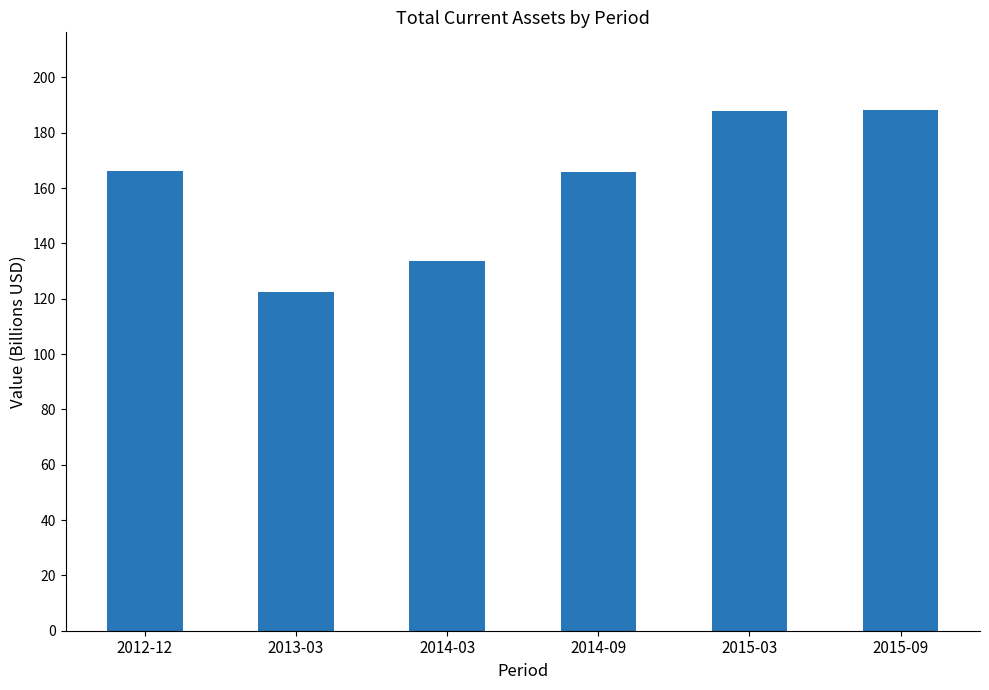

Are the bars horizontal?

No